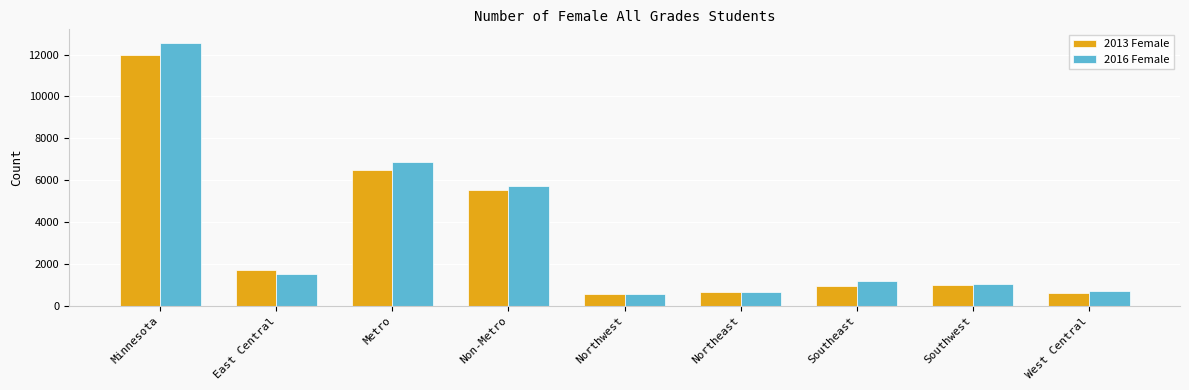

The value of 2016 Female at Metro is 6856. True or false?

True